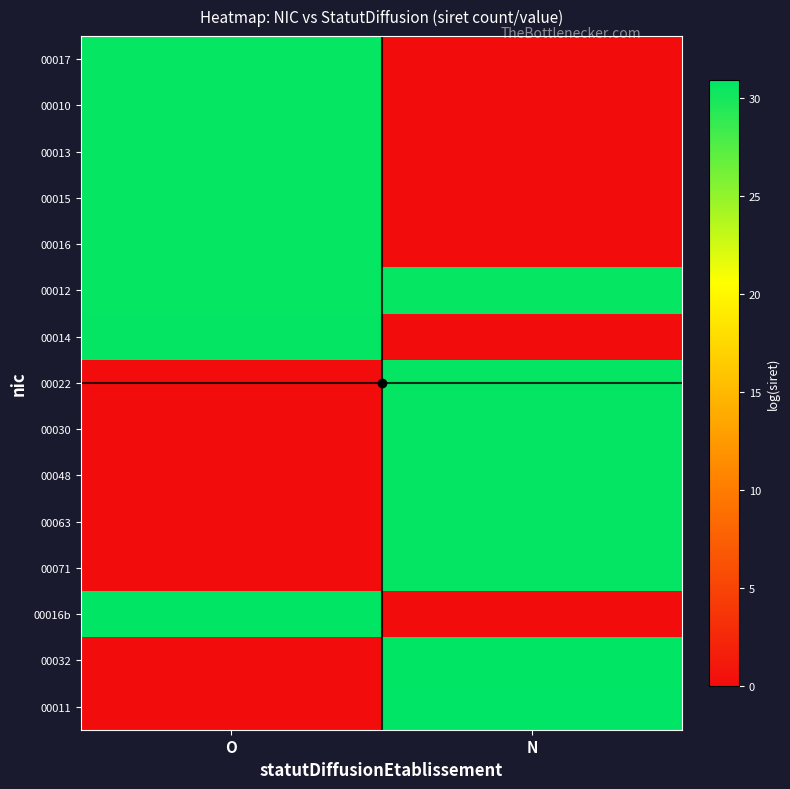

Reading left to right, transcribe all the data shown in this chart.

00017: O=30.6	N=0.0
00010: O=30.6	N=0.0
00013: O=30.6	N=0.0
00015: O=30.6	N=0.0
00016: O=30.6	N=0.0
00012: O=30.6	N=30.6
00014: O=30.7	N=0.0
00022: O=0.0	N=30.7
00030: O=0.0	N=30.7
00048: O=0.0	N=30.7
00063: O=0.0	N=30.7
00071: O=0.0	N=30.7
00016b: O=30.8	N=0.0
00032: O=0.0	N=30.8
00011: O=0.0	N=30.9